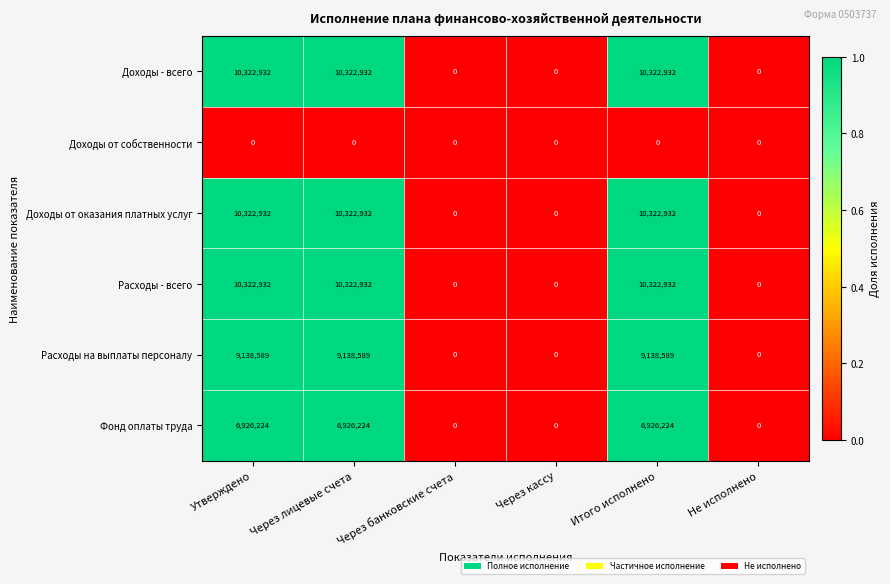

Is the value of Фонд оплаты труда at Итого исполнено greater than the value of Доходы от собственности at Не исполнено?

Yes